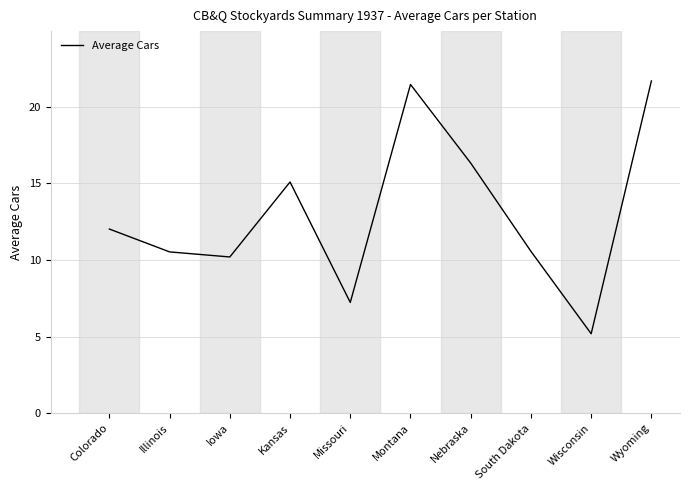

The chart shows a value of 5.2 at Wisconsin. True or false?

True